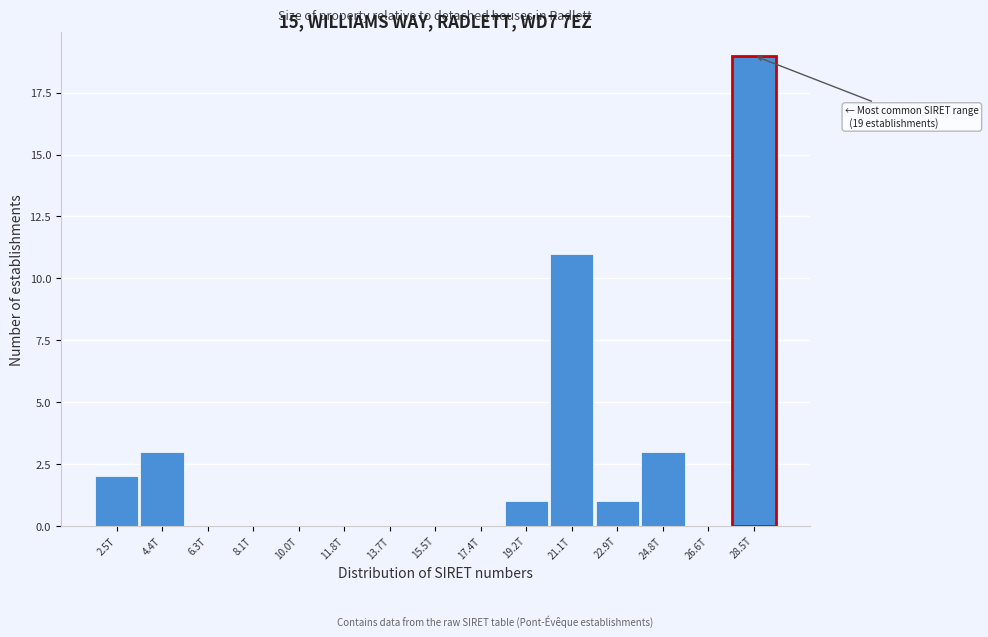

Reading left to right, list all the values displayed in this chart.

2.5T=2	4.4T=3	6.3T=0	8.1T=0	10.0T=0	11.8T=0	13.7T=0	15.5T=0	17.4T=0	19.2T=1	21.1T=11	22.9T=1	24.8T=3	26.6T=0	28.5T=19